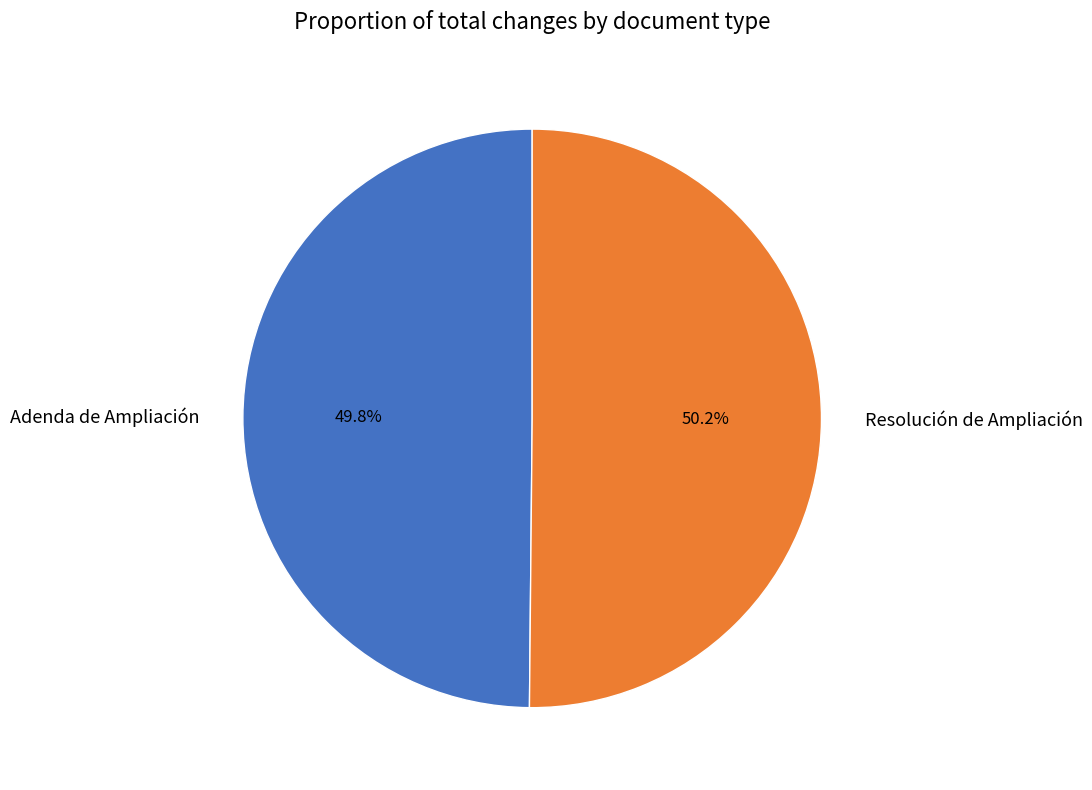

Is there any slice that represents more than half of the pie?

Yes